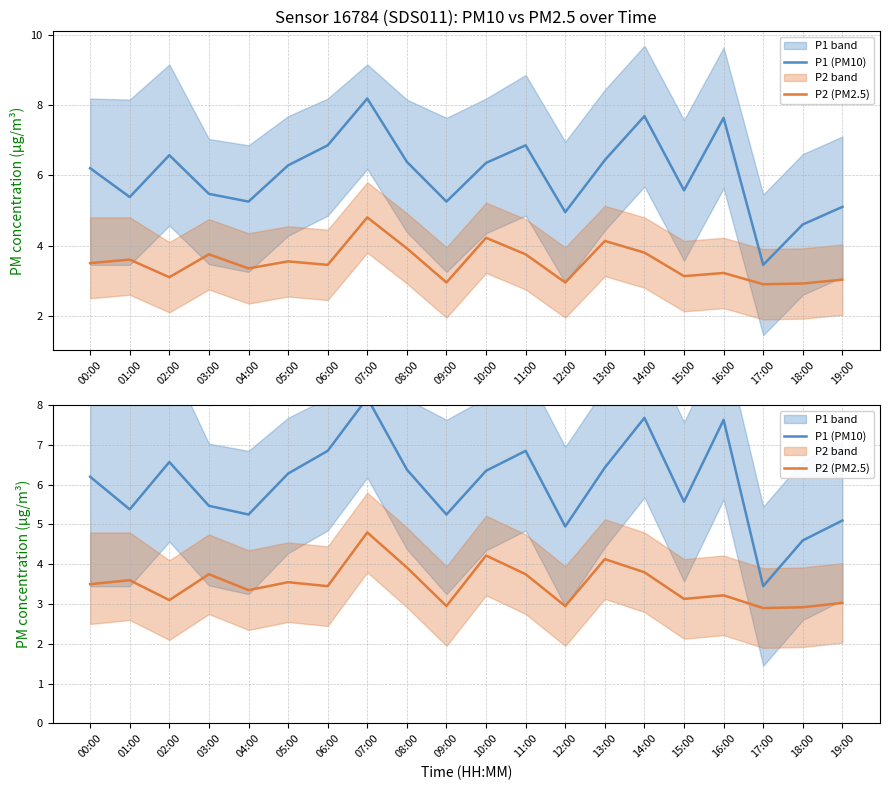

Where is the first local maximum for P2 (PM2.5)?

01:00